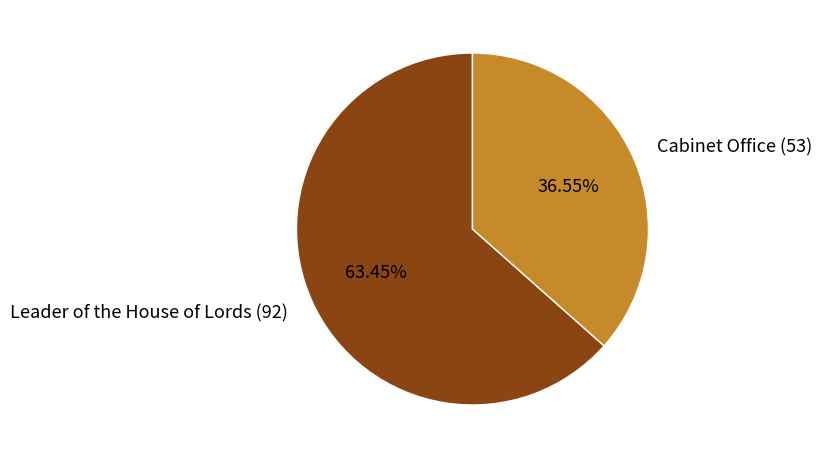

Approximately how many times larger is the value at Cabinet Office (53) compared to Leader of the House of Lords (92)?

0.6